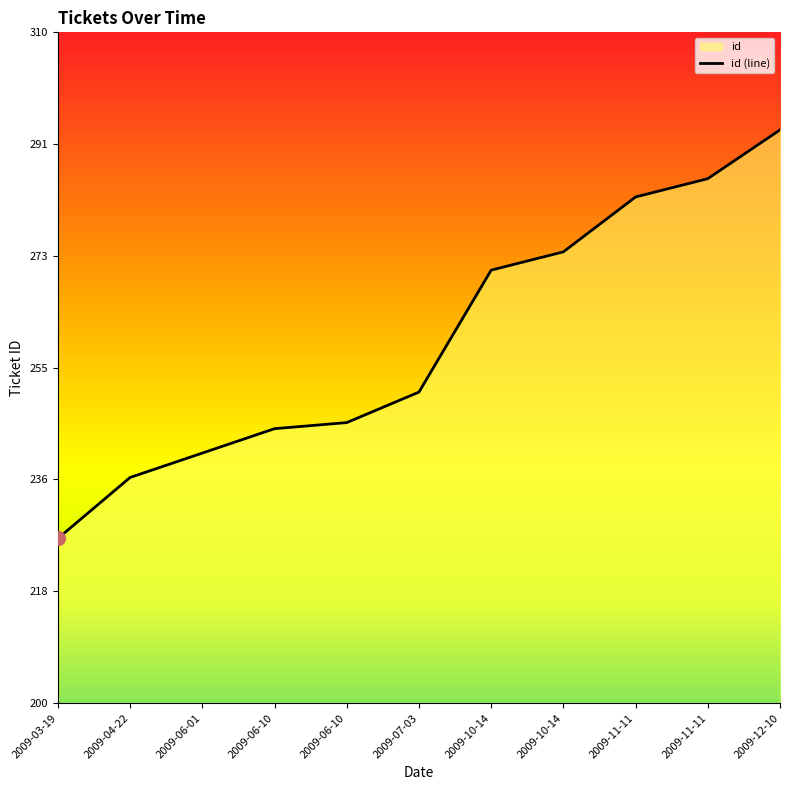

Does the chart have visible grid lines?

No